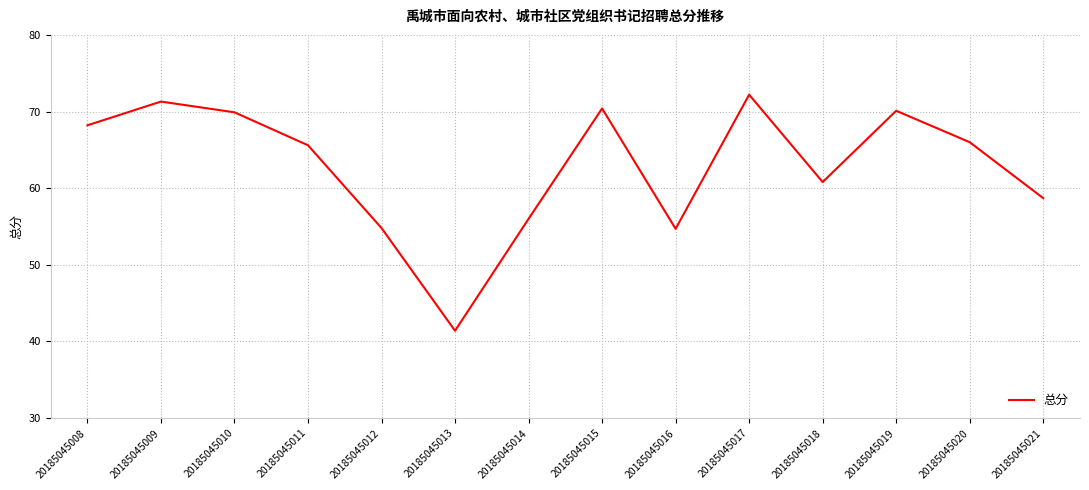

What is the difference between the maximum and minimum values?

30.8